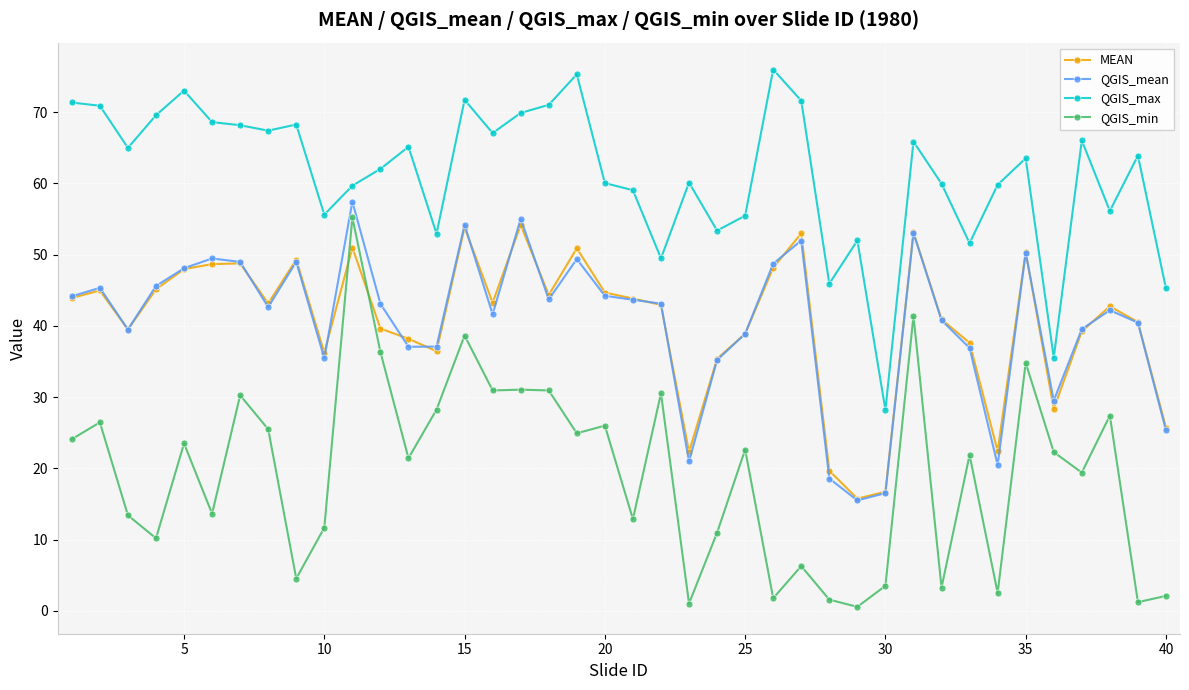

Which series has the widest spread of values?

QGIS_min